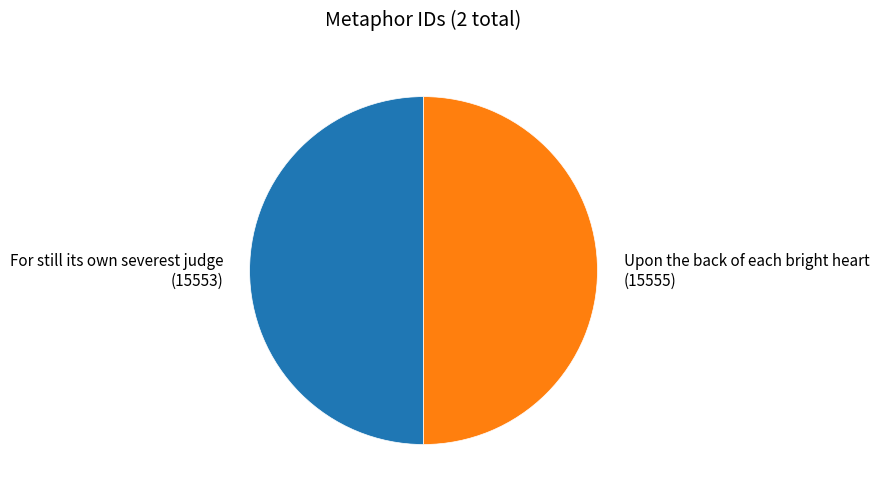

How many slices are in this pie chart?

2